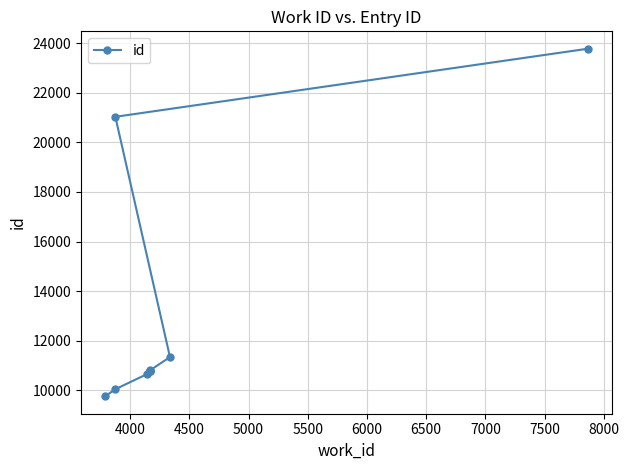

Reading left to right, list all the values displayed in this chart.

9754	10042	10646	10773	10781	10784	10797	11338	21031	23778